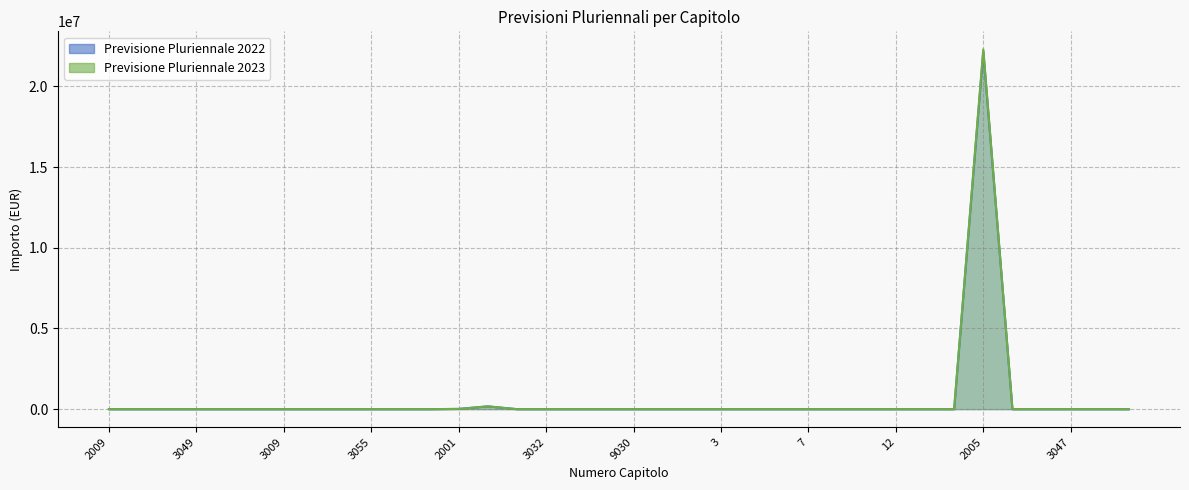

Which series has the largest range (max minus min)?

Previsione Pluriennale 2023